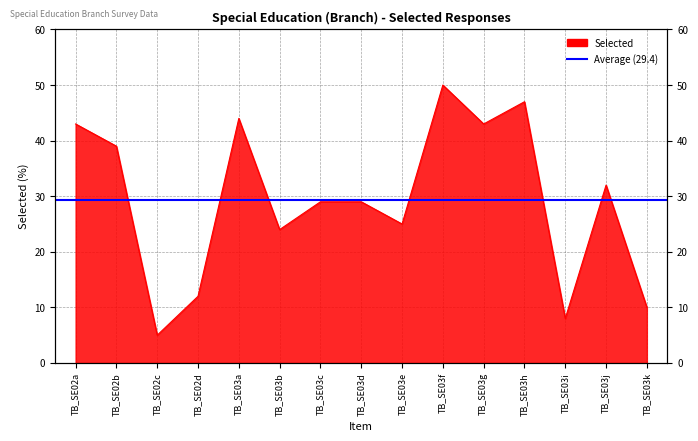

Reading left to right, transcribe all the data shown in this chart.

43	39	5	12	44	24	29	29	25	50	43	47	8	32	10